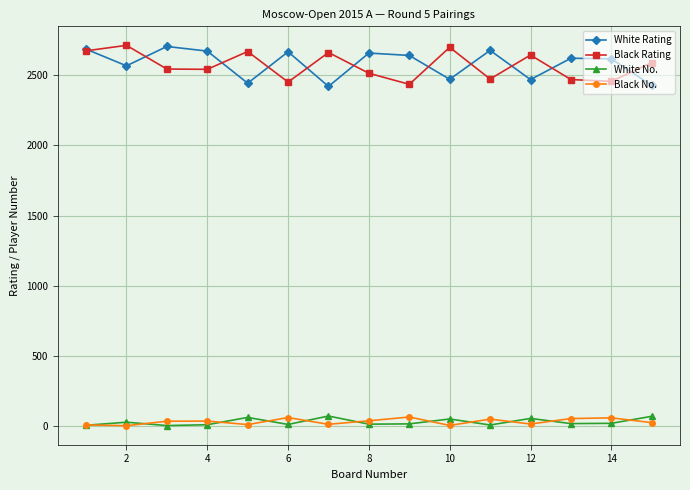

At how many categories does at least one series exceed 2177?

15